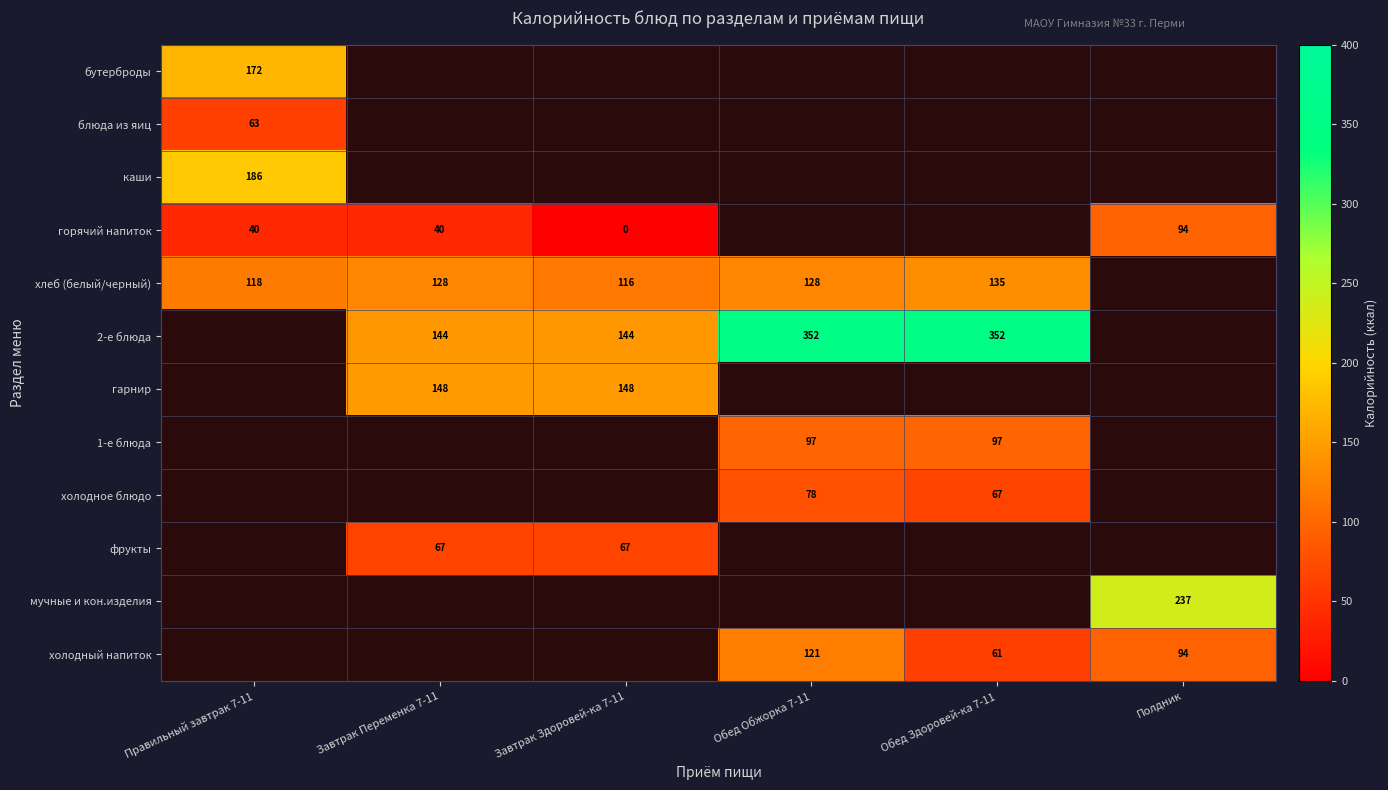

Rank the categories by холодное блюдо value from lowest to highest.

Обед Здоровей-ка 7-11, Полдник, Правильный завтрак 7-11, Завтрак Переменка 7-11, Завтрак Здоровей-ка 7-11, Обед Обжорка 7-11